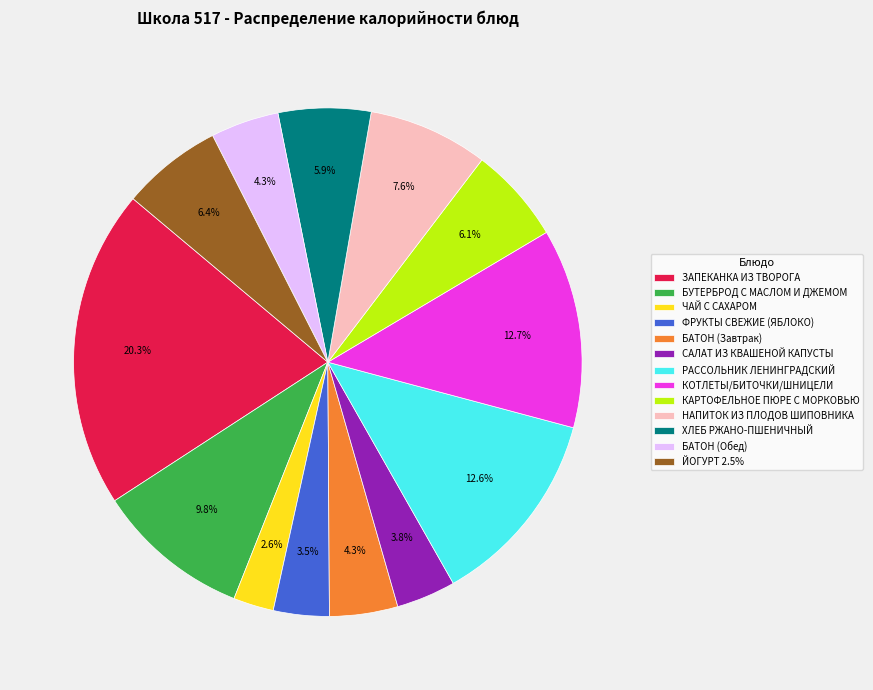

What percentage is the ЗАПЕКАНКА ИЗ ТВОРОГА slice, to the nearest percent?

20%